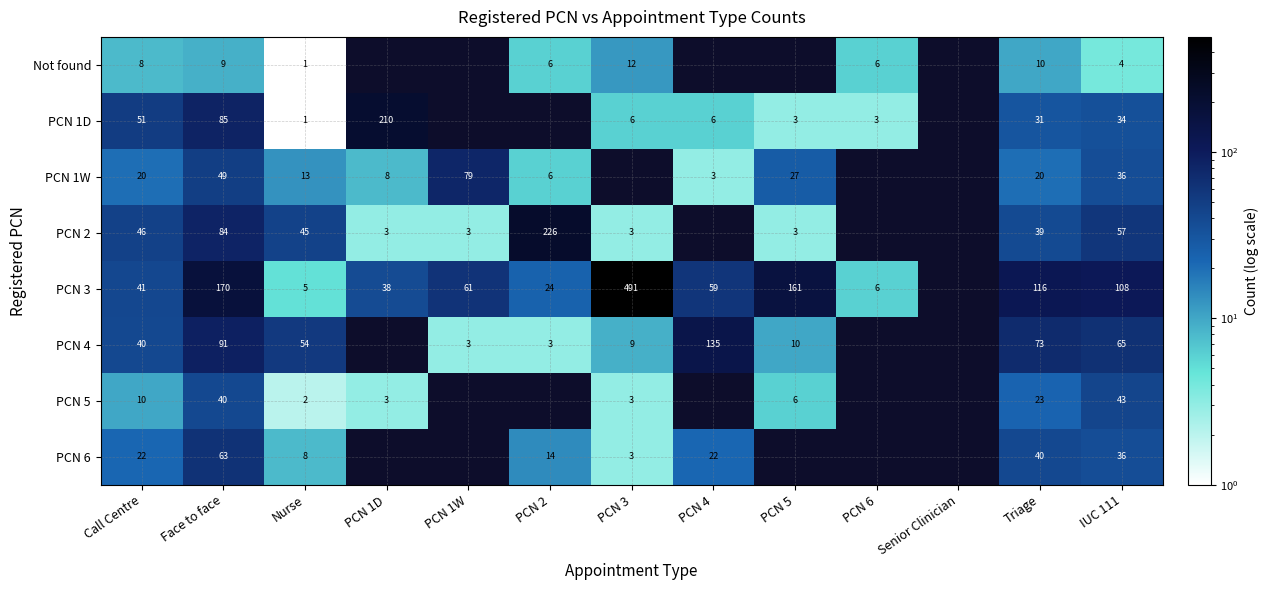

The value of PCN 1W at IUC 111 is 55. True or false?

False